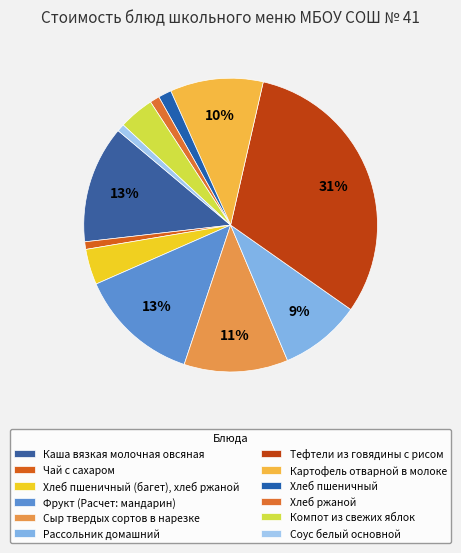

Between Картофель отварной в молоке and Хлеб ржаной, which is larger?

Картофель отварной в молоке